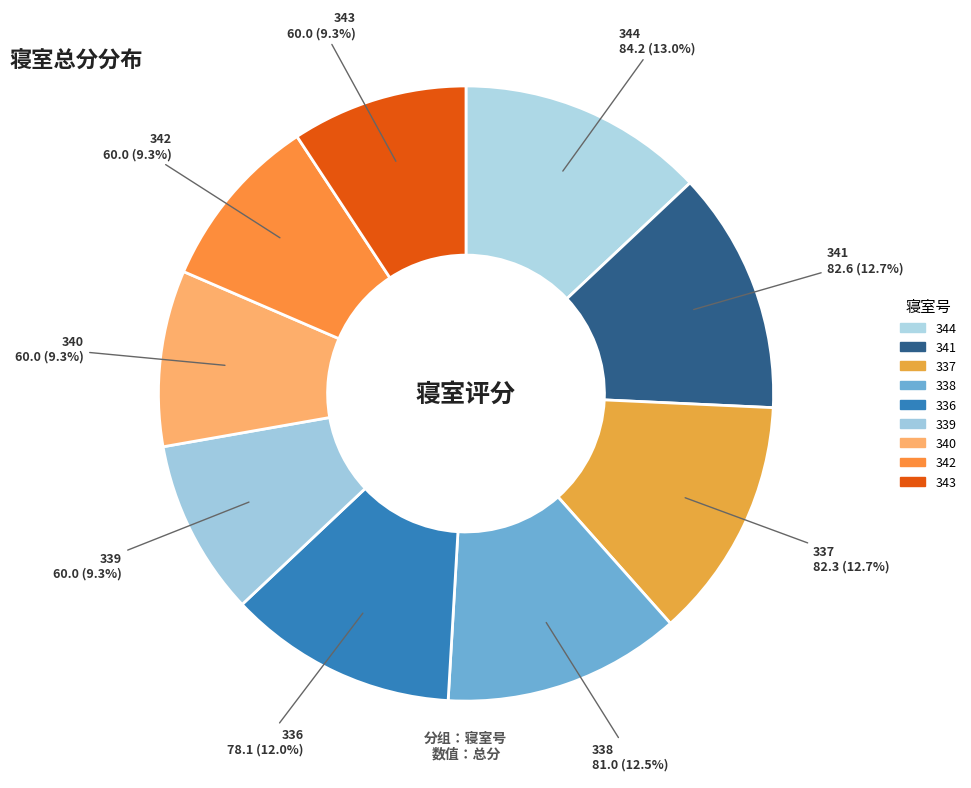

Which category has the biggest portion of the pie?

344